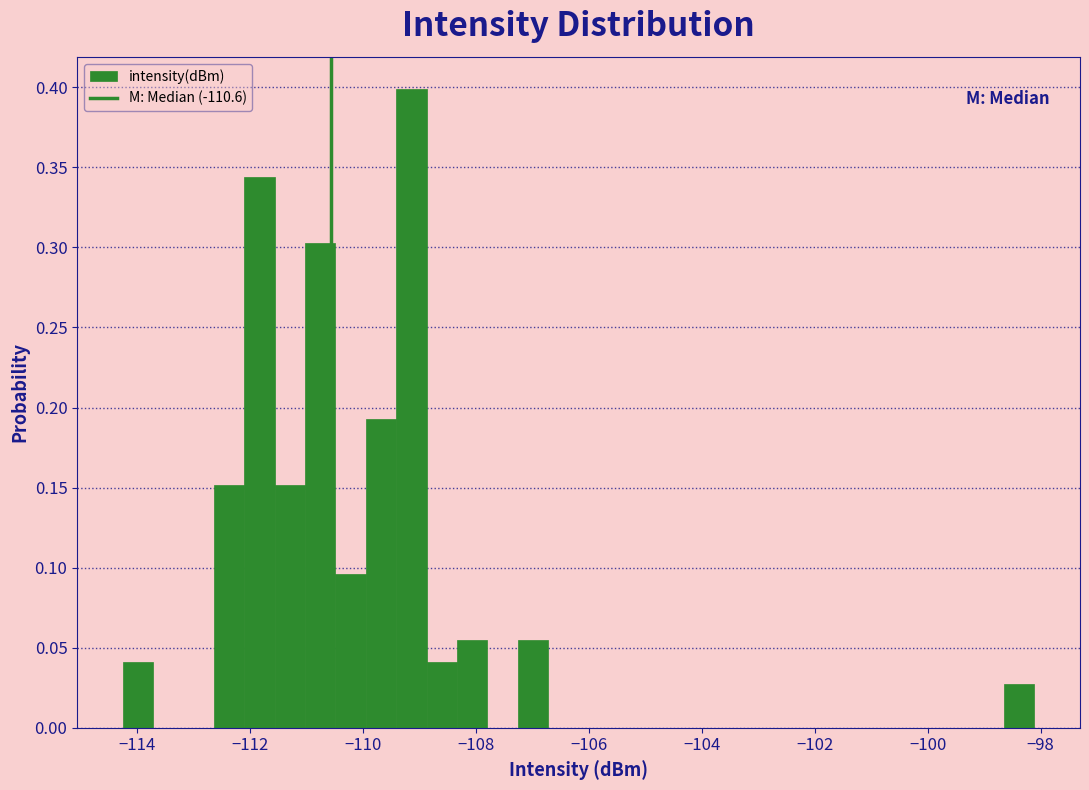

Around what value on the x-axis is the tallest bar? Give the approximate position of its centre, as read against the axis.

-109.2